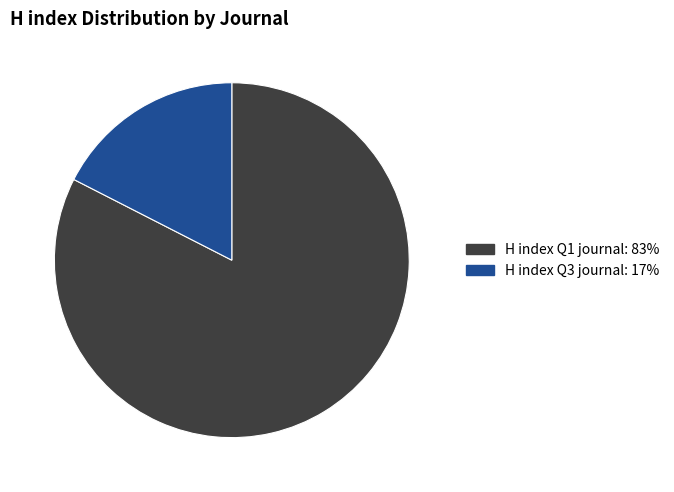

The H index Q1 journal: 83% slice represents 83% of the pie. True or false?

True